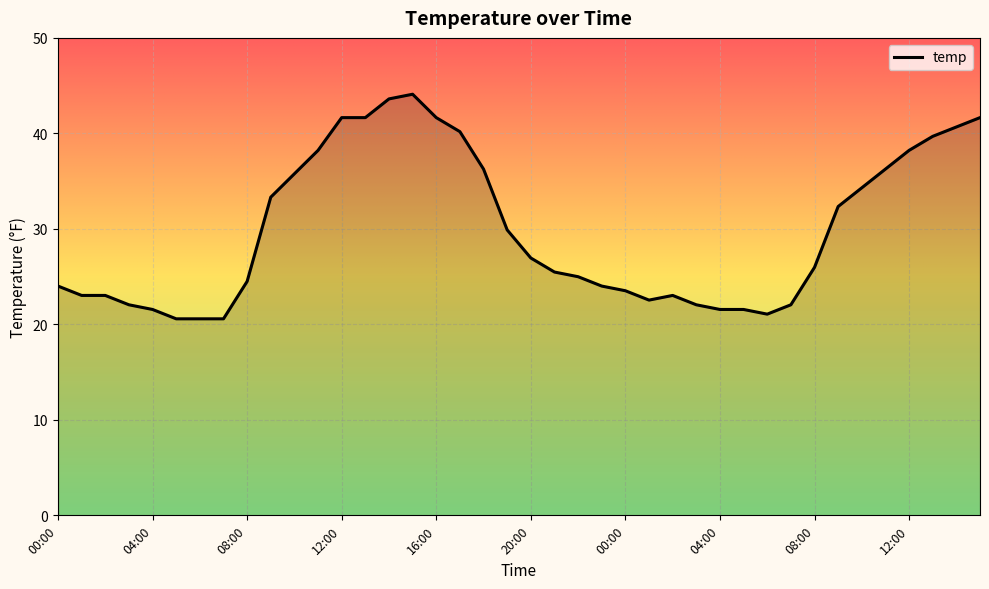

How many lines are shown in the chart?

1